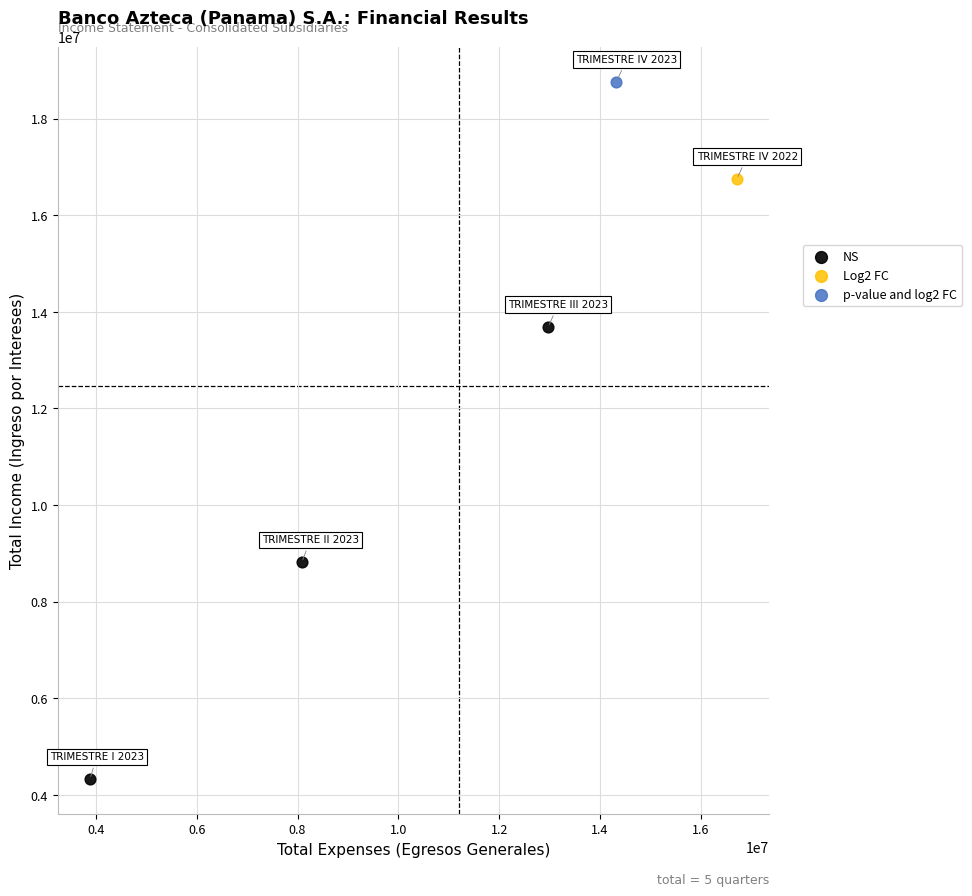

What are all the series names shown in the legend?

NS, Log2 FC, p-value and log2 FC